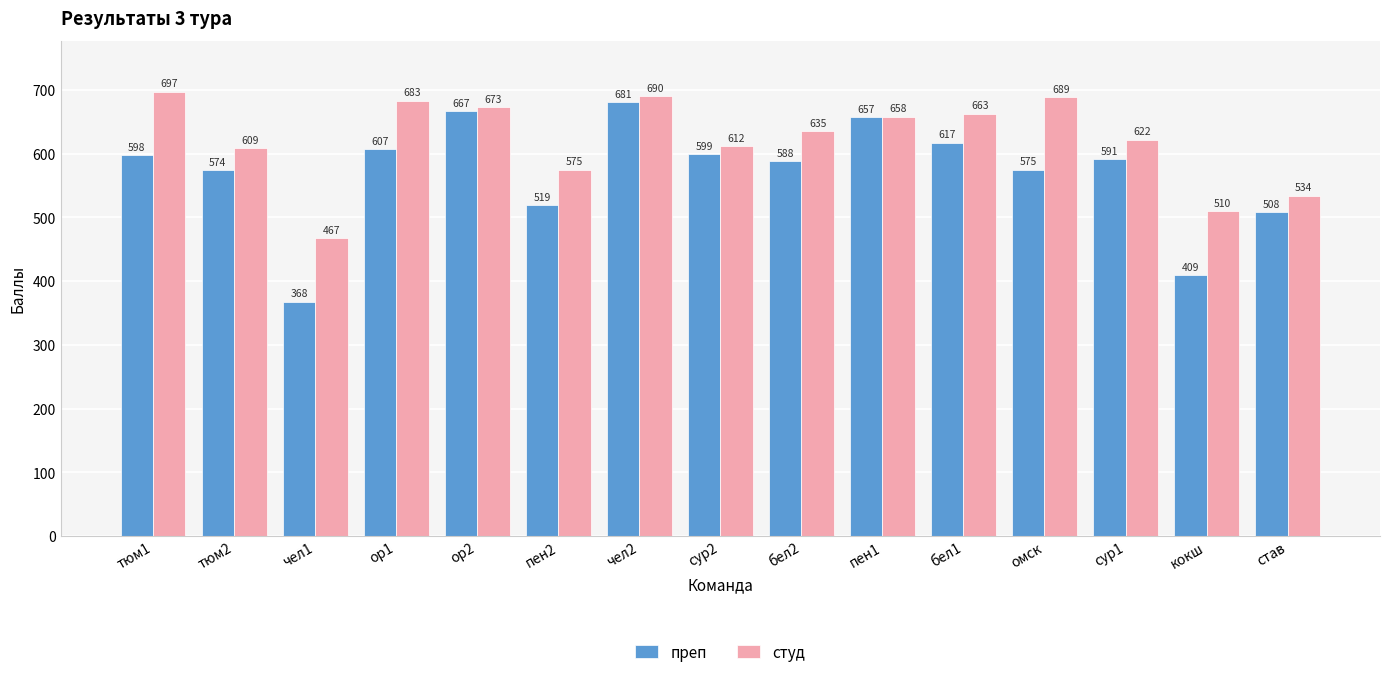

What is the label of the 8th bar from the left?

сур2